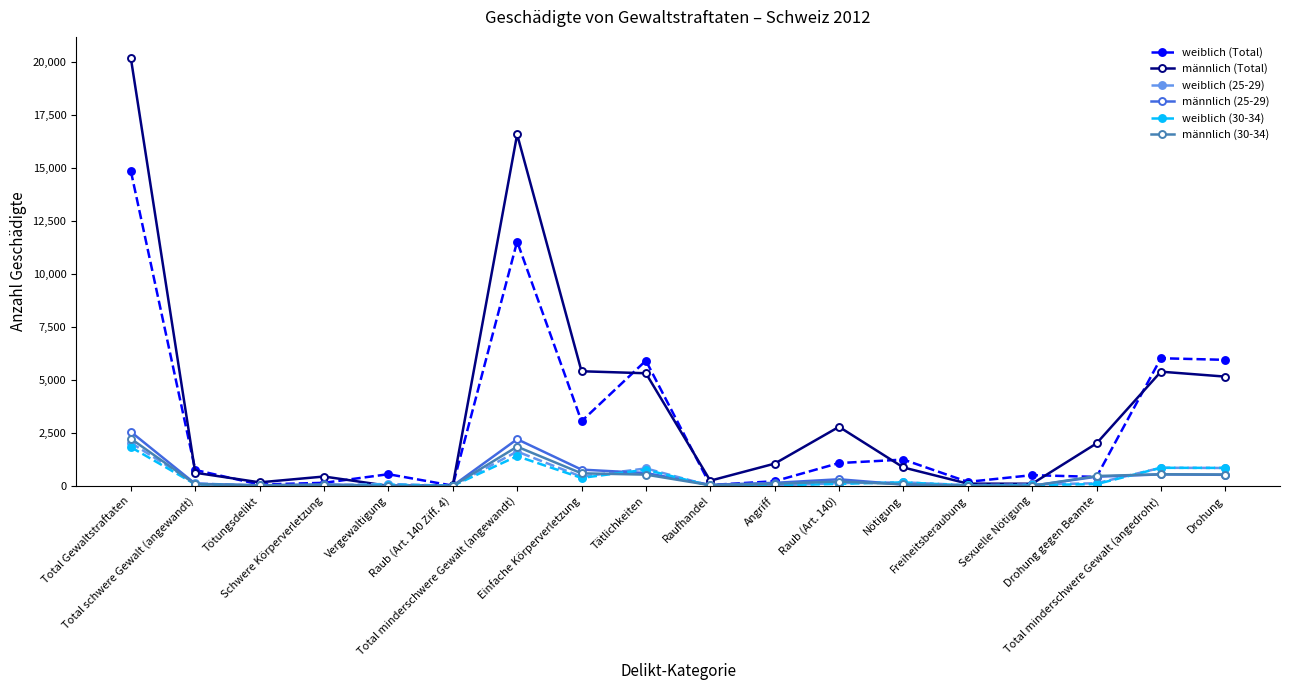

In weiblich (Total), how many points are lower than both neighbors (excluding endpoints)?

6